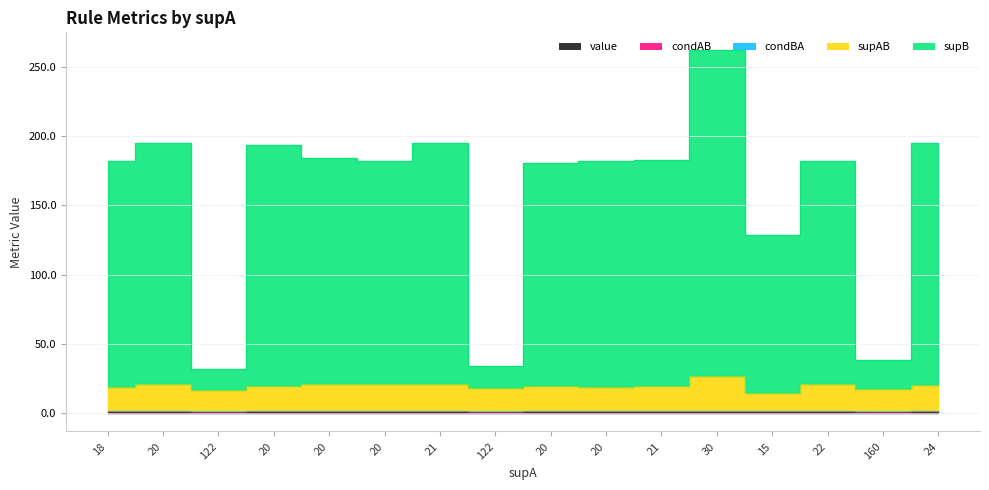

The value of condAB at 122 is 1.0. True or false?

True